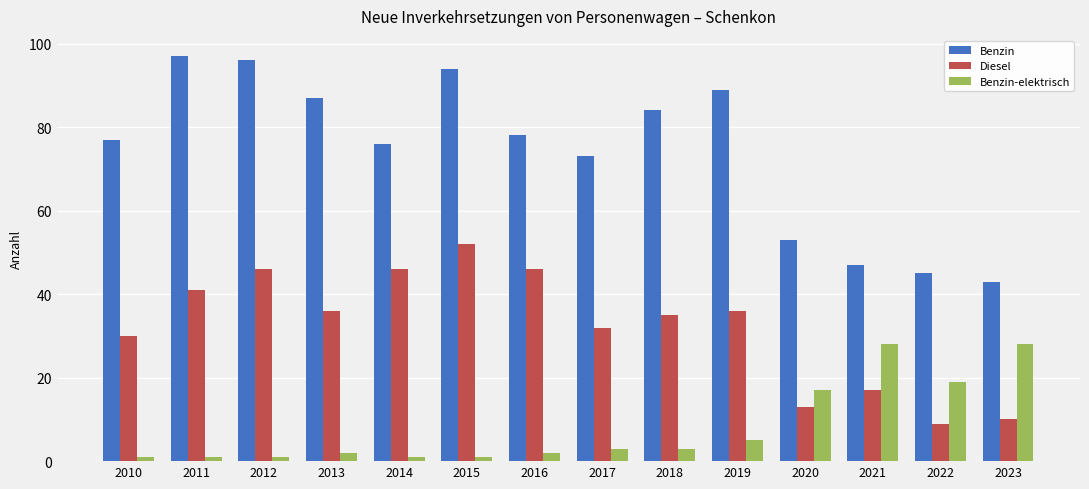

Which series changed the most between 2018 and 2020?

Benzin